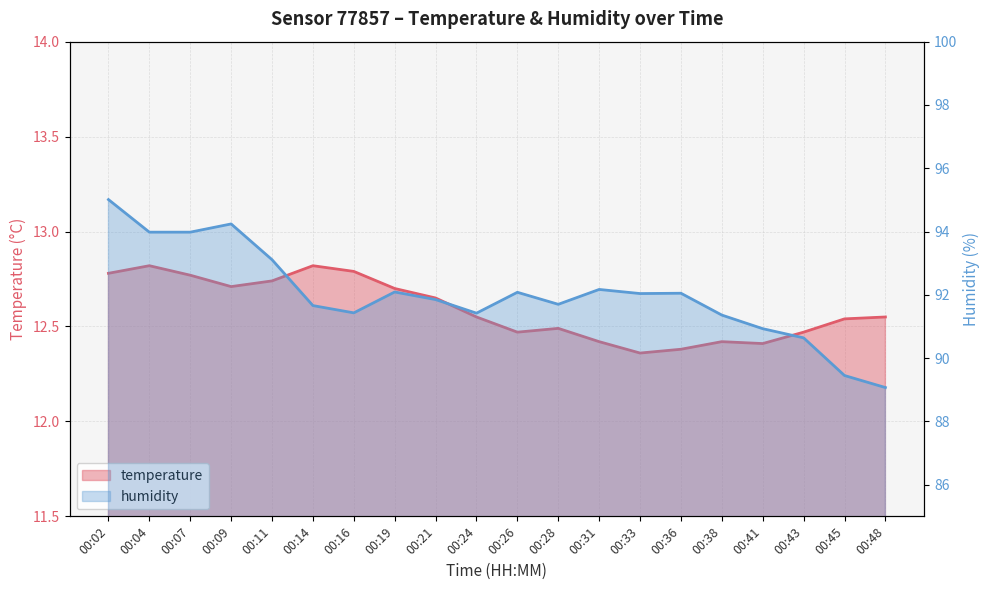

Reading left to right, extract all data points from this chart.

temperature: 00:02=12.8	00:04=12.8	00:07=12.8	00:09=12.7	00:11=12.7	00:14=12.8	00:16=12.8	00:19=12.7	00:21=12.7	00:24=12.6	00:26=12.5	00:28=12.5	00:31=12.4	00:33=12.4	00:36=12.4	00:38=12.4	00:41=12.4	00:43=12.5	00:45=12.5	00:48=12.6
humidity: 00:02=95.0	00:04=94.0	00:07=94.0	00:09=94.2	00:11=93.1	00:14=91.7	00:16=91.4	00:19=92.1	00:21=91.8	00:24=91.4	00:26=92.1	00:28=91.7	00:31=92.2	00:33=92.0	00:36=92.0	00:38=91.4	00:41=90.9	00:43=90.6	00:45=89.5	00:48=89.1